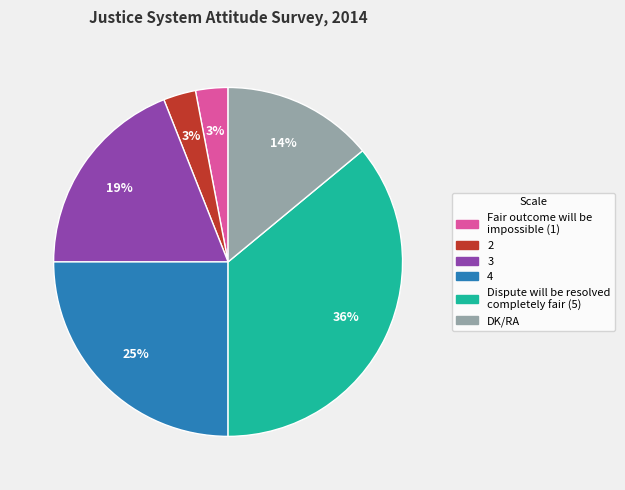

Combined, do Fair outcome will be impossible (1) and DK/RA account for over 50%?

No